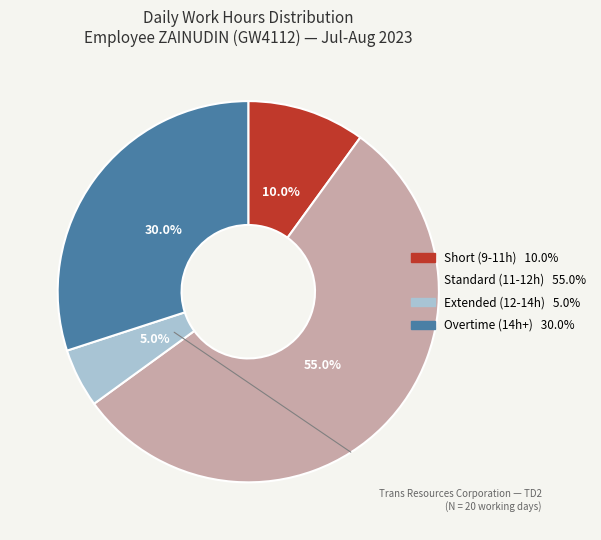

Is there any slice that represents more than half of the pie?

Yes